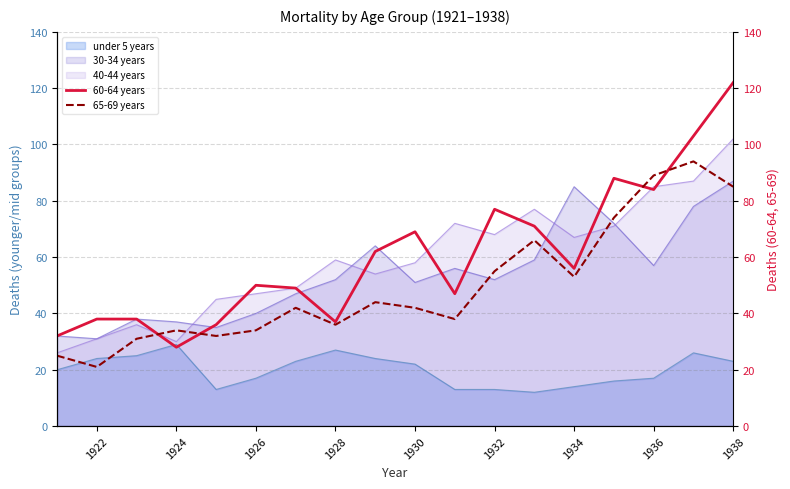

True or false: under 5 years and 30-34 years cross at least once.

False